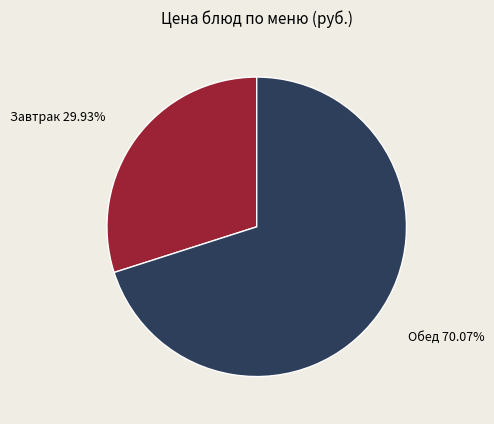

To the nearest percent, what is the difference between the largest and smallest slice percentages?

40%